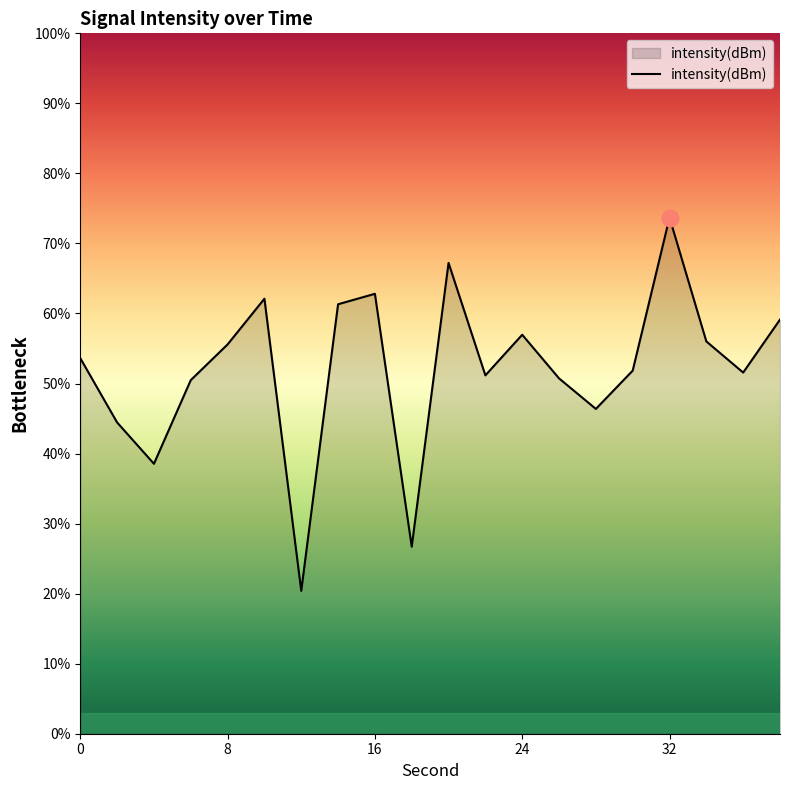

What is the maximum value shown in the chart?

73.7